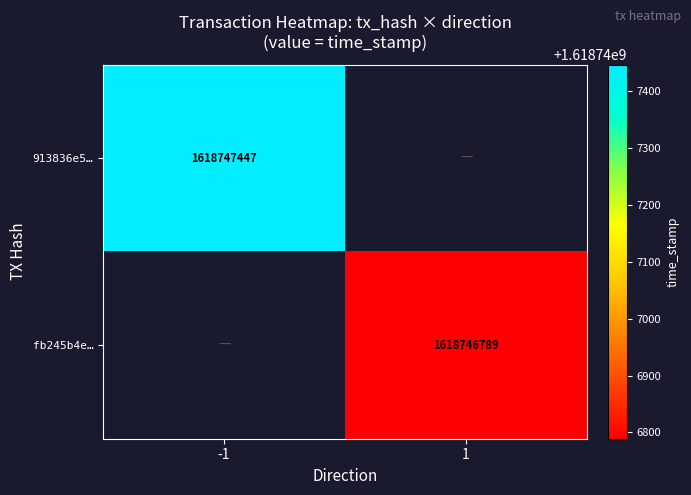

Which series has the largest total across all categories?

913836e5ec1ab5121c8b660e640c5197dbe5b62